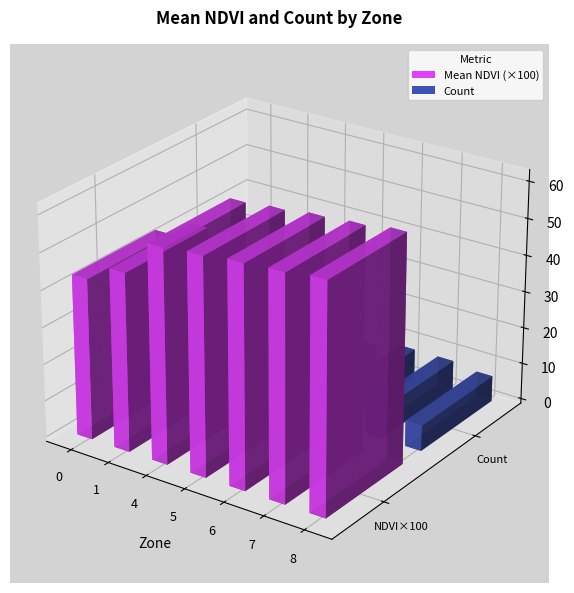

What is the change in value from 1 to 7?

+0.1